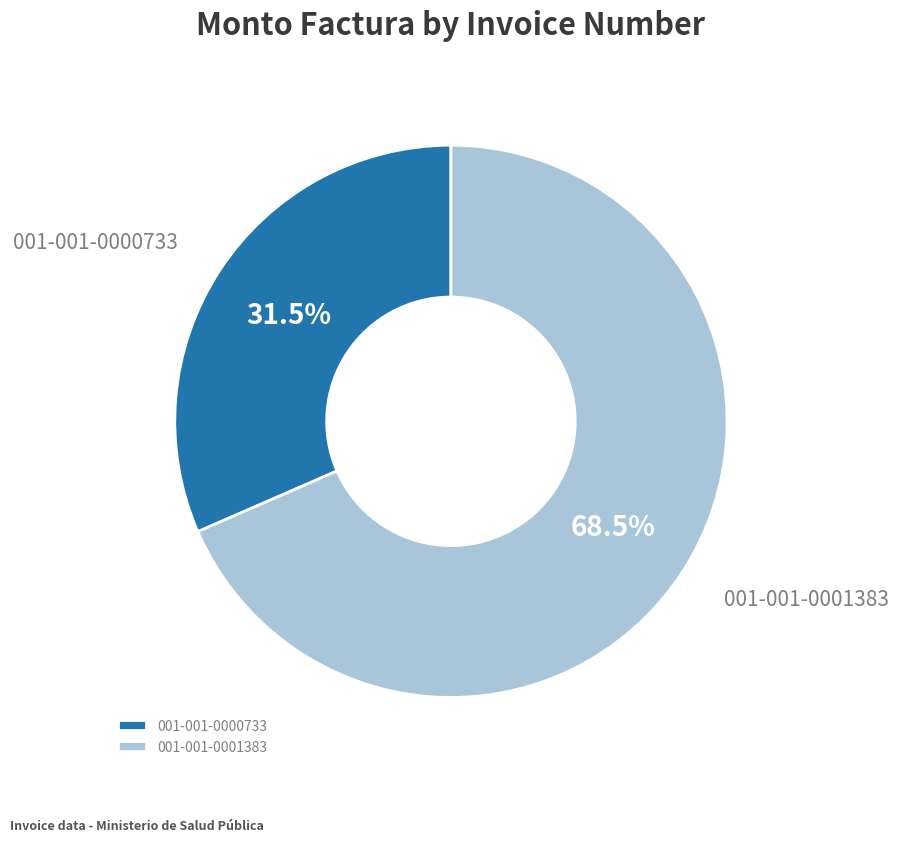

What is the majority slice?

001-001-0001383